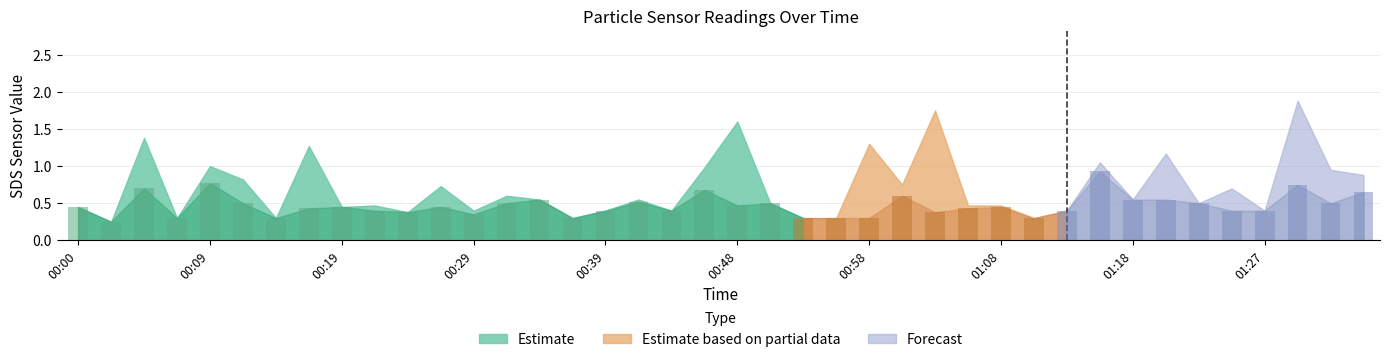

What is the sum of all values?

18.7